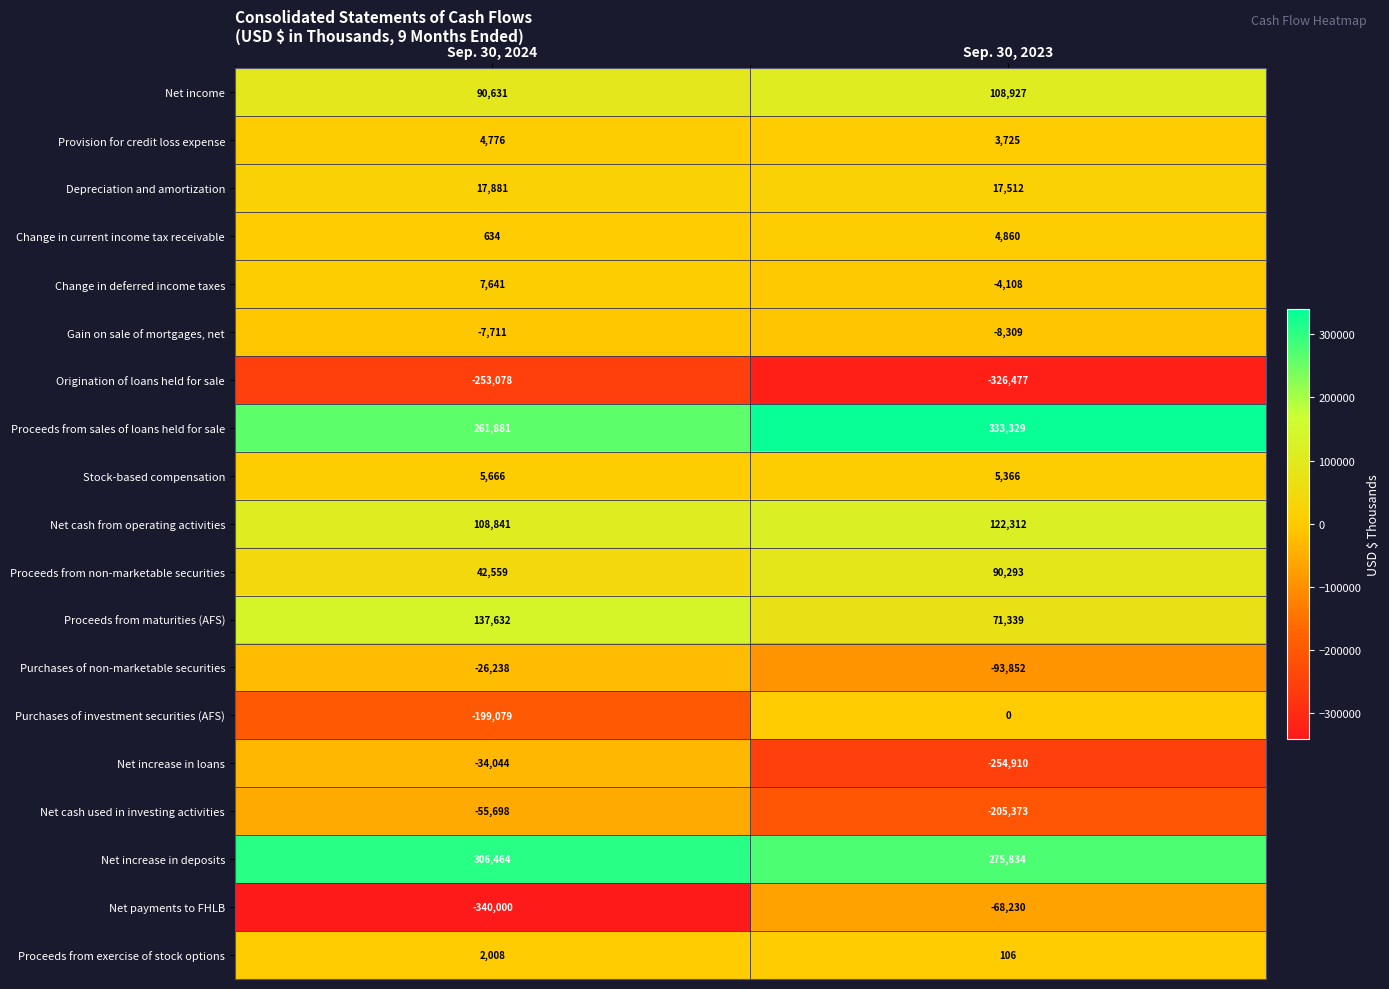

How many data points does each series have?

2